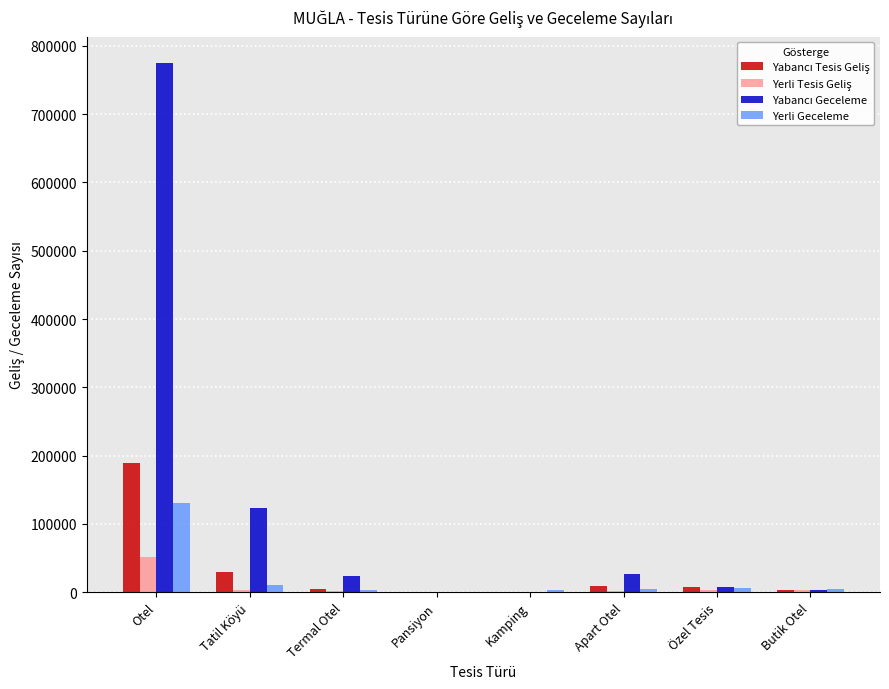

What is the total value across all series at Otel?

1146258